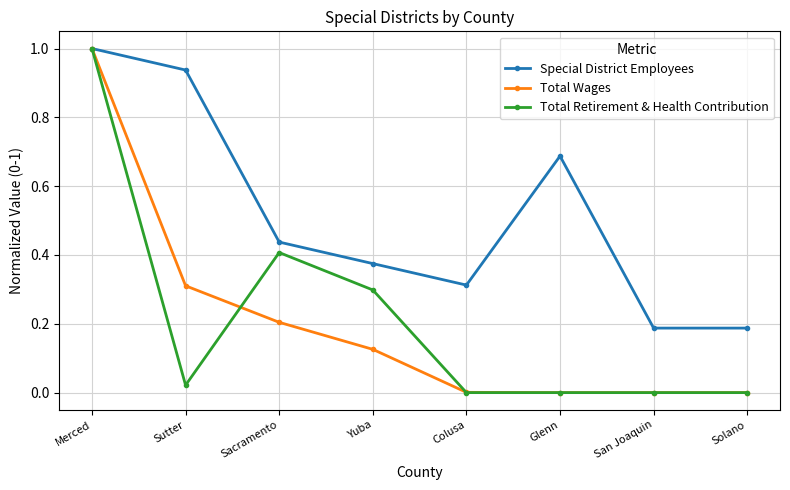

Count the number of data series in this chart.

3